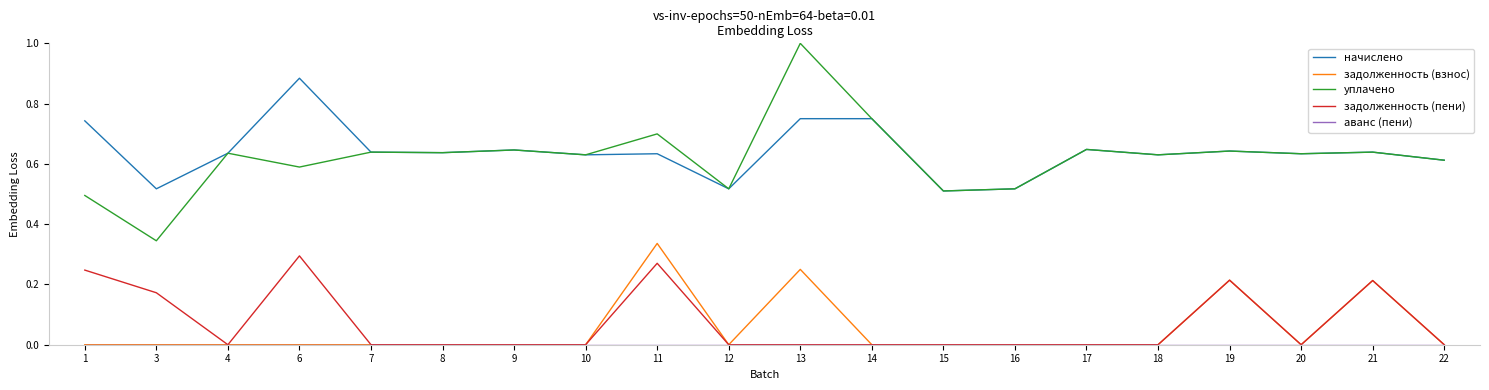

Which series has the largest total across all categories?

начислено